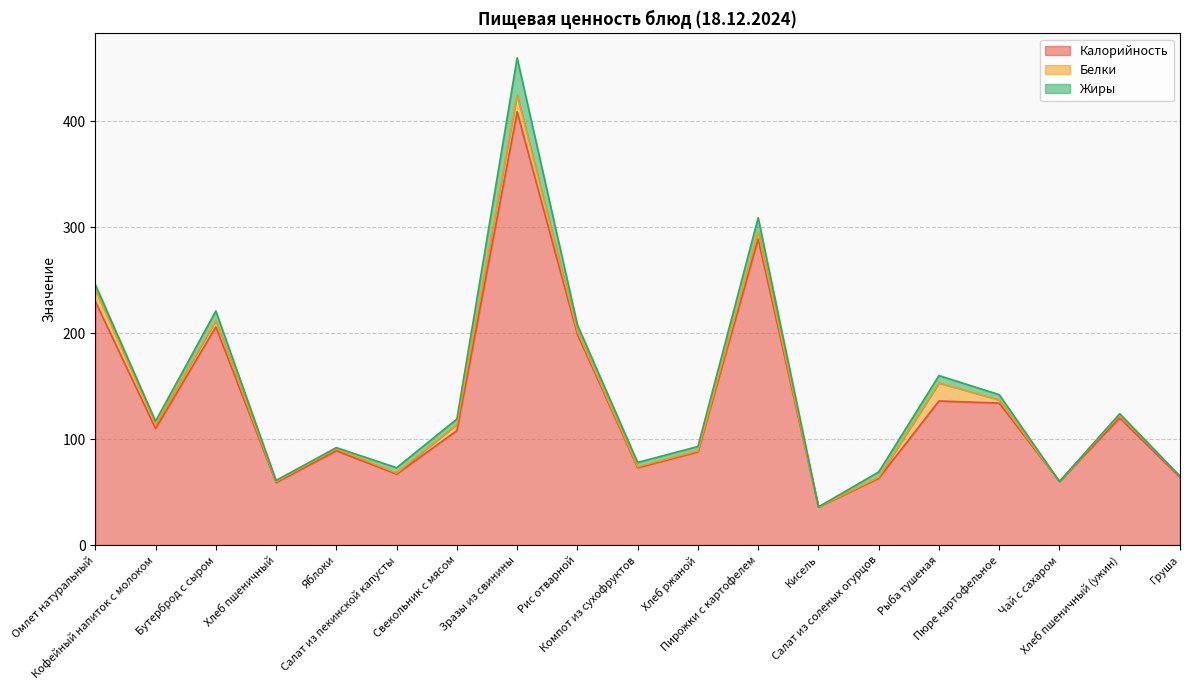

True or false: Белки and Калорийность intersect in this chart.

False